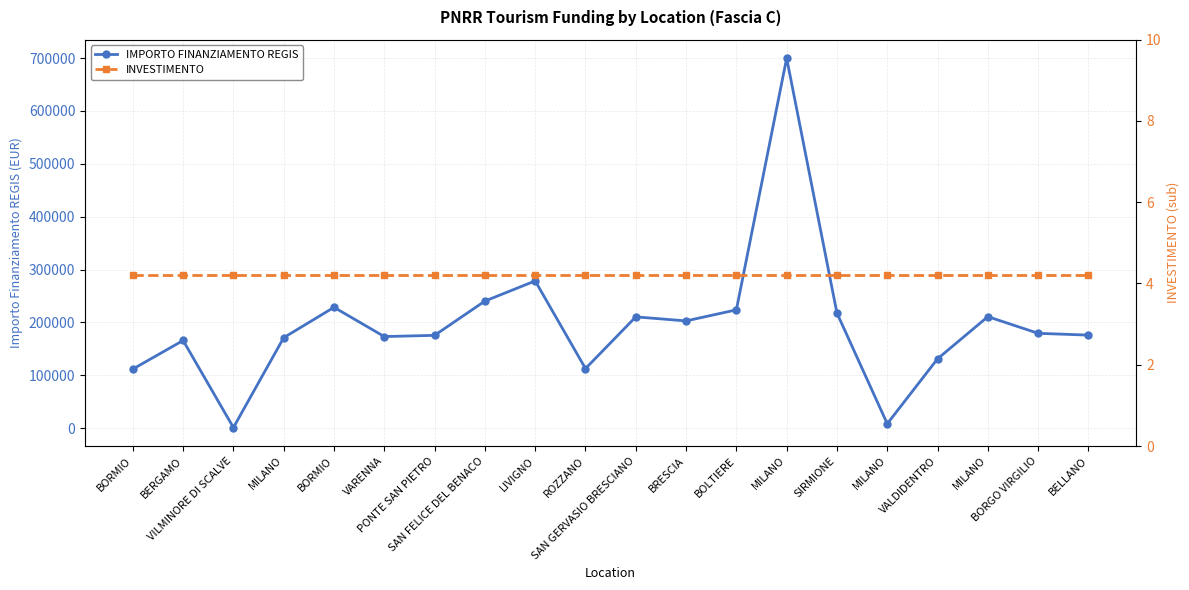

Reading left to right, list all the values displayed in this chart.

IMPORTO FINANZIAMENTO REGIS: BORMIO=111760.0	BERGAMO=165869.6	VILMINORE DI SCALVE=1200.0	MILANO=171177.7	BORMIO=228592.8	VARENNA=173263.3	PONTE SAN PIETRO=175568.4	SAN FELICE DEL BENACO=240397.6	LIVIGNO=278493.2	ROZZANO=112730.4	SAN GERVASIO BRESCIANO=210514.6	BRESCIA=202864.8	BOLTIERE=223771.4	MILANO=699734.4	SIRMIONE=217613.5	MILANO=8377.6	VALDIDENTRO=131200.0	MILANO=210913.7	BORGO VIRGILIO=179420.1	BELLANO=176000.4
INVESTIMENTO: BORMIO=4.2	BERGAMO=4.2	VILMINORE DI SCALVE=4.2	MILANO=4.2	BORMIO=4.2	VARENNA=4.2	PONTE SAN PIETRO=4.2	SAN FELICE DEL BENACO=4.2	LIVIGNO=4.2	ROZZANO=4.2	SAN GERVASIO BRESCIANO=4.2	BRESCIA=4.2	BOLTIERE=4.2	MILANO=4.2	SIRMIONE=4.2	MILANO=4.2	VALDIDENTRO=4.2	MILANO=4.2	BORGO VIRGILIO=4.2	BELLANO=4.2